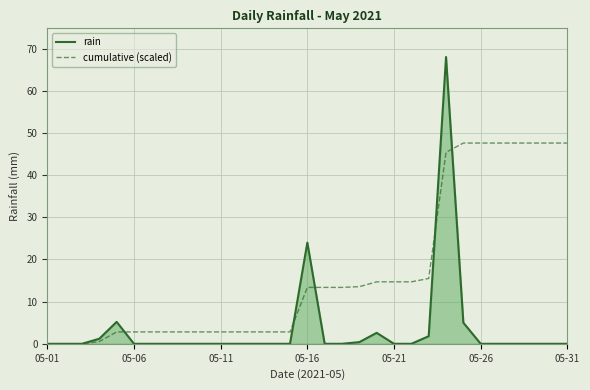

List the series in order of their overall mean, lowest first.

rain, cumulative (scaled)